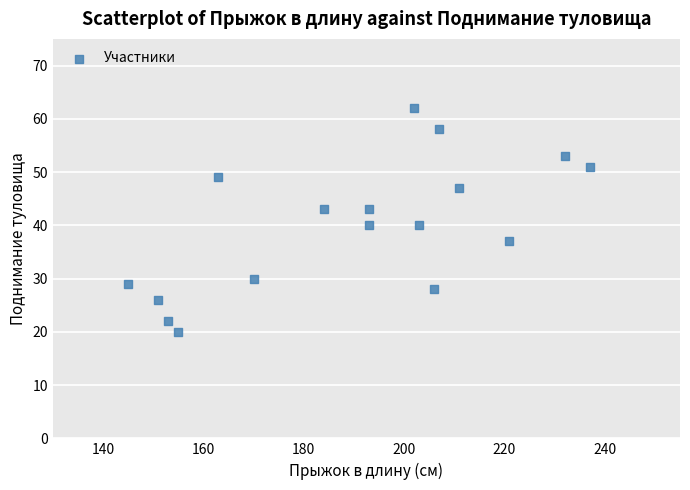

What is the range of X values (max minus min)?

92